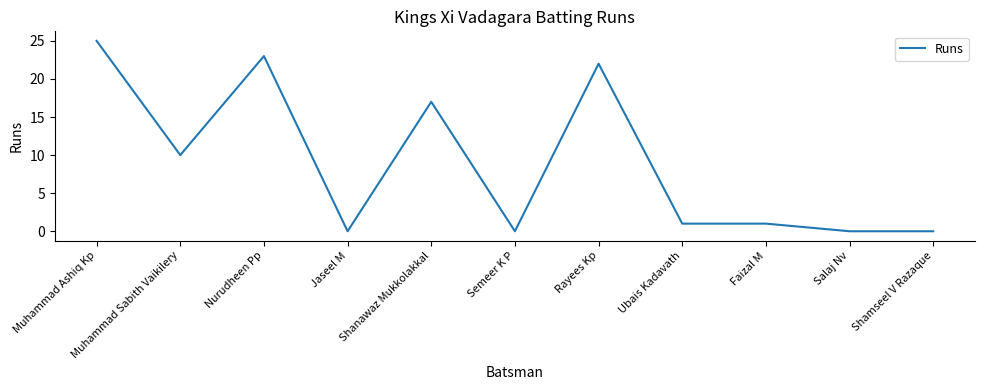

The chart shows a value of 12 at Jaseel M. True or false?

False